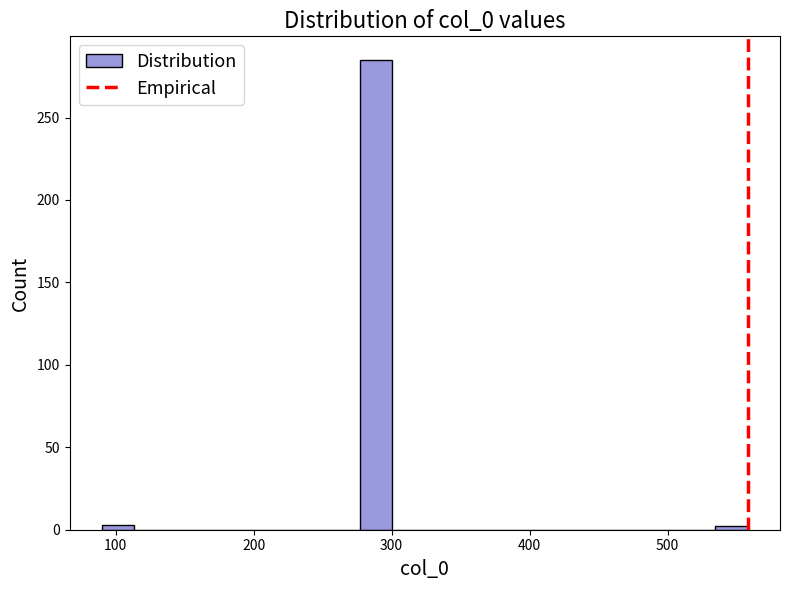

Read against the x-axis, roughly where is the centre of the tallest bar?

290